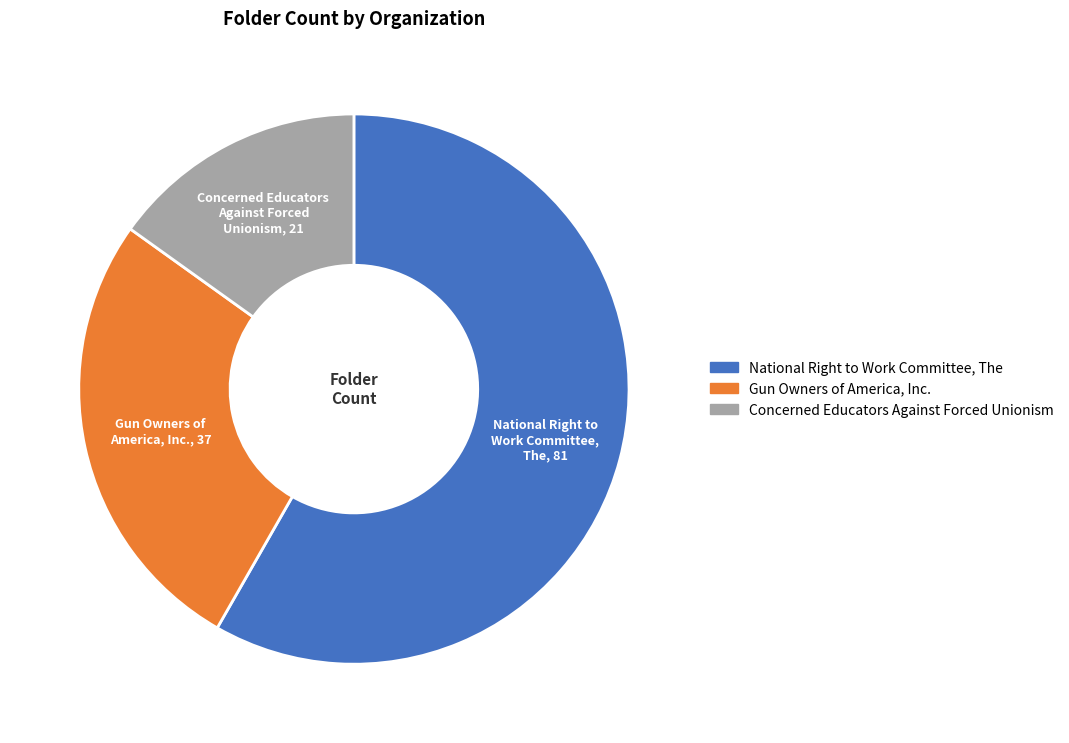

Is Gun Owners of America, Inc. the majority of the pie?

No